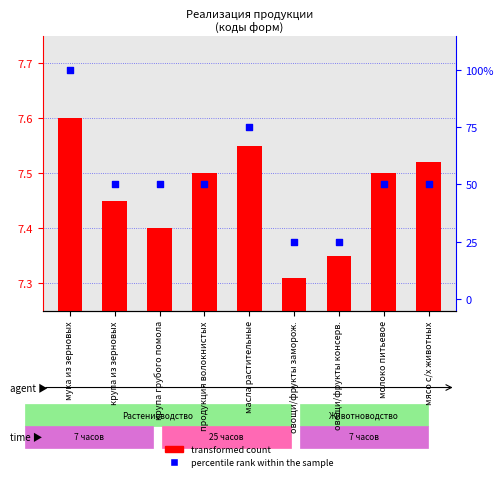

At which category is the sum across all series the highest?

мука из зерновых